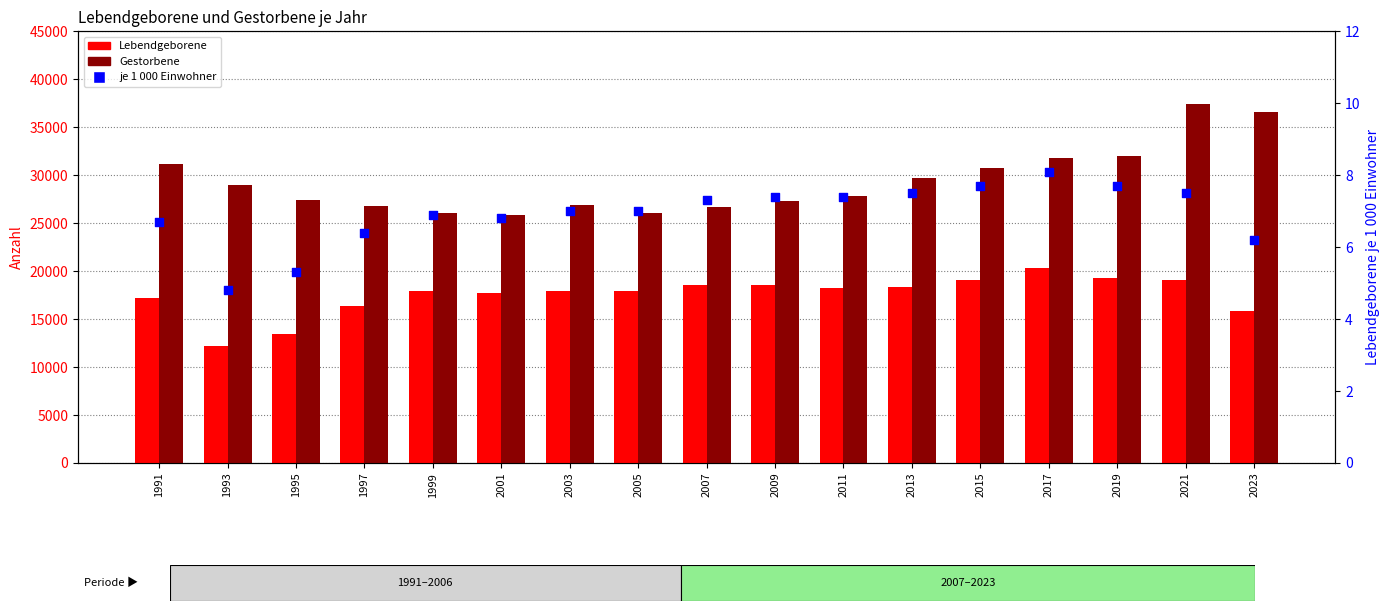

What is the total value across all series at 2007?

45262.3